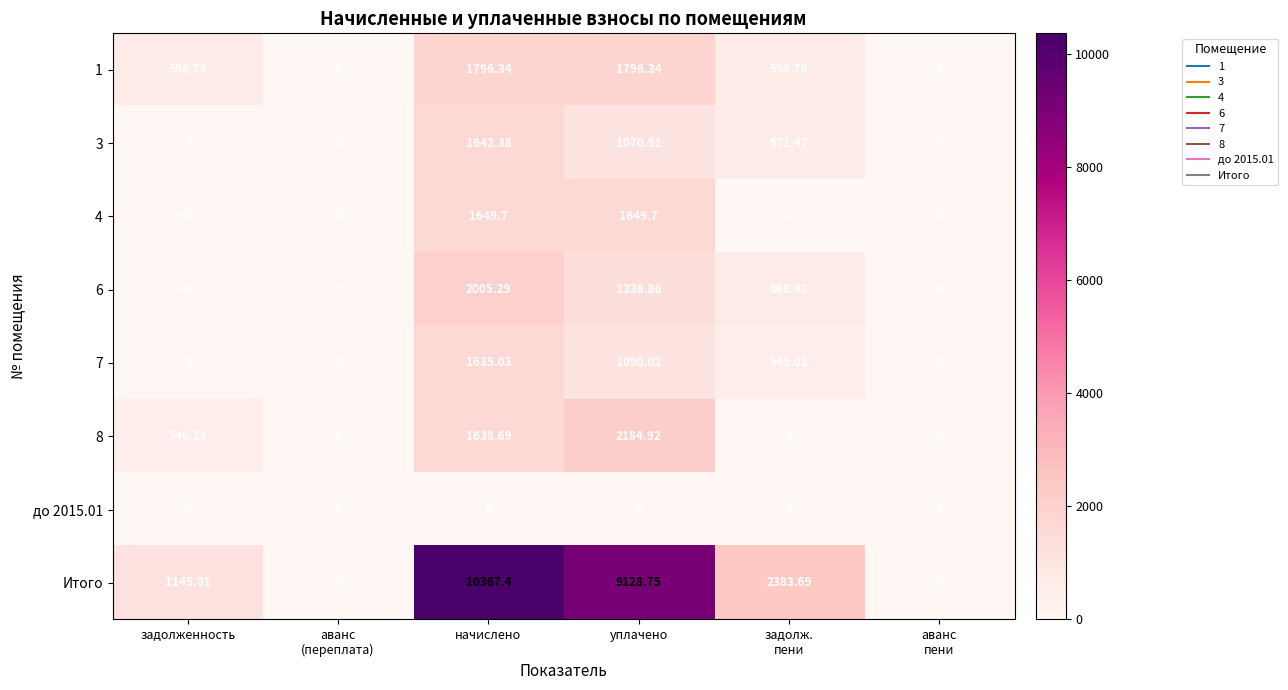

At which category is the sum across all series the highest?

начислено